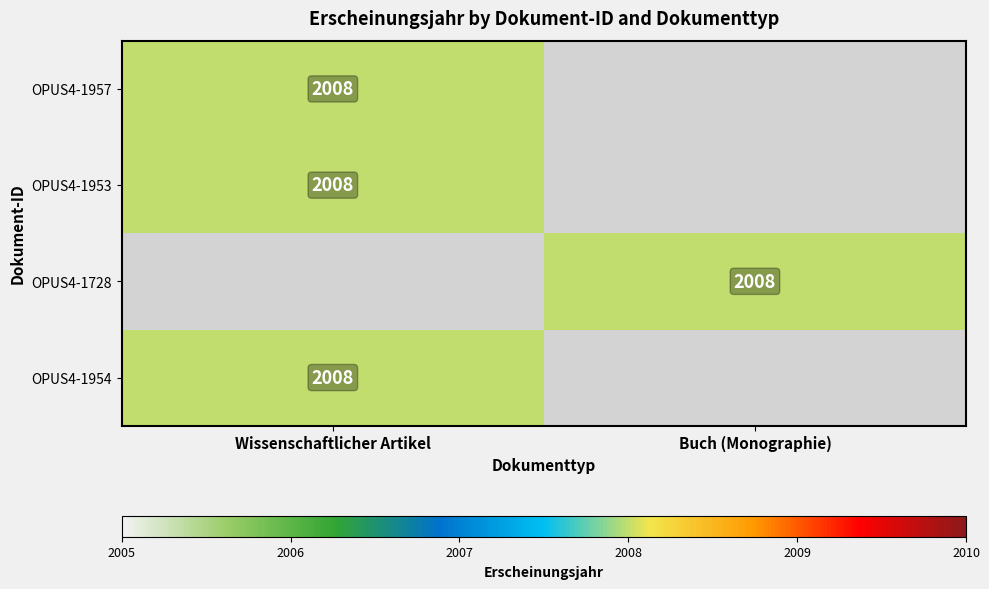

The OPUS4-1954 series shows 2008 at Wissenschaftlicher Artikel. True or false?

True